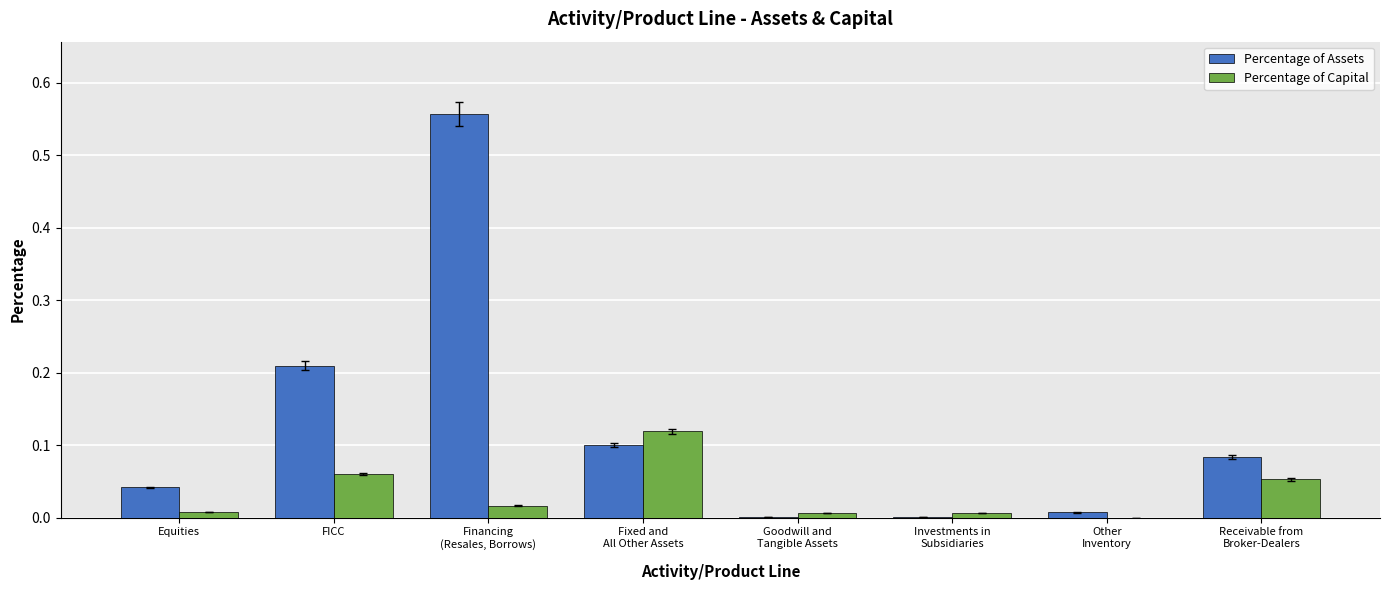

What is the sum of all Percentage of Assets values?

1.0